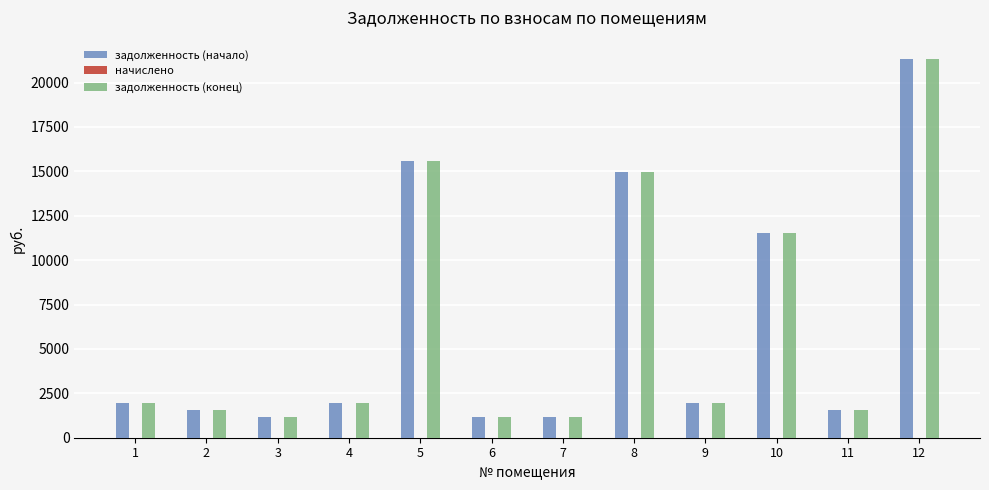

How many groups of bars are there?

12